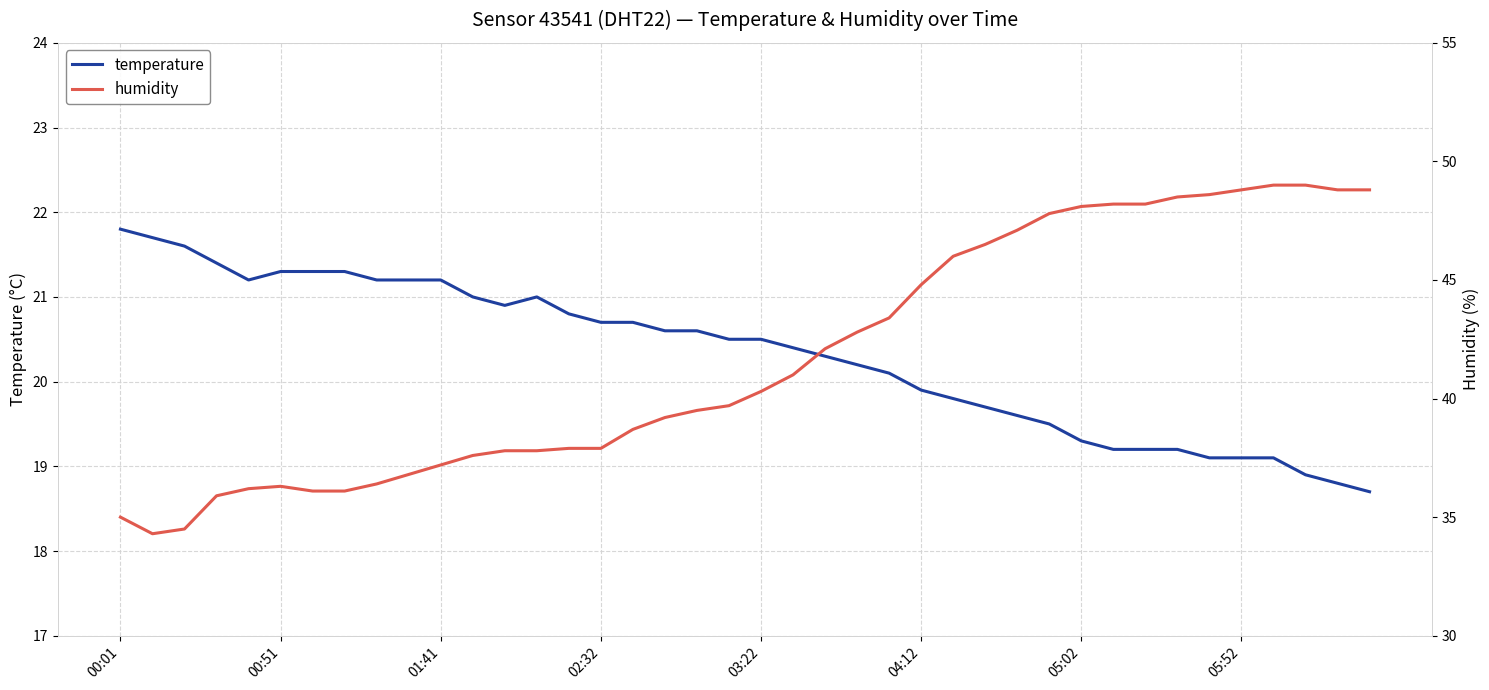

True or false: temperature has more than 0 points higher than both neighbors.

True